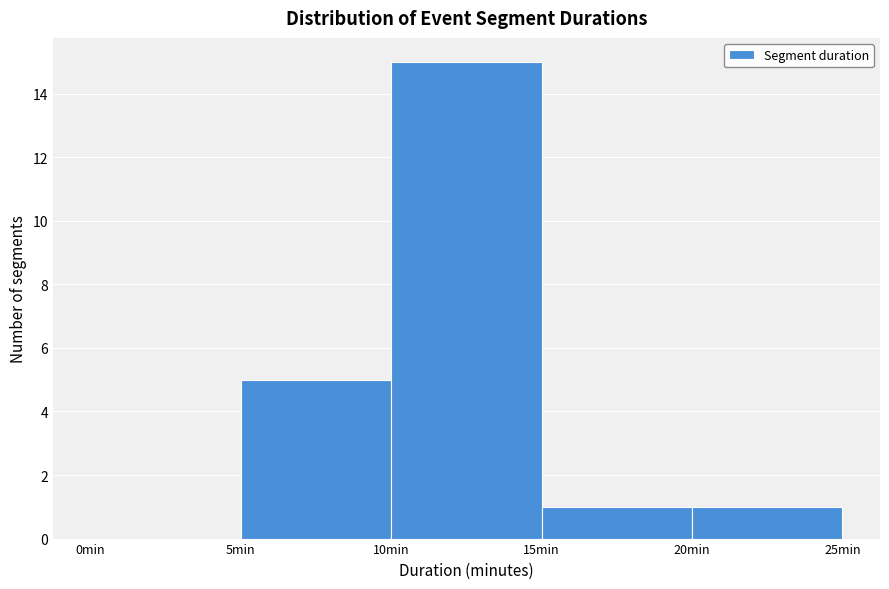

Reading left to right, list every bar in this chart as the range it spans on the x-axis followed by its height. The values are not printed on the chart, so give them approximately, as read against the axis.

0 to 5: 0
5 to 10: 5
10 to 15: 15
15 to 20: 1
20 to 25: 1